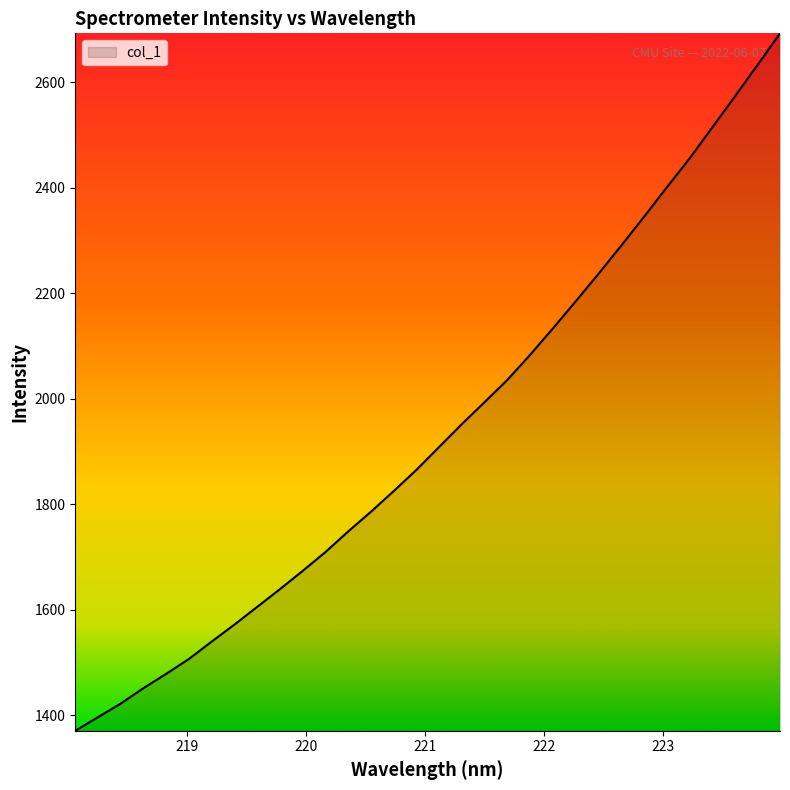

What is the maximum value shown in the chart?

2692.4